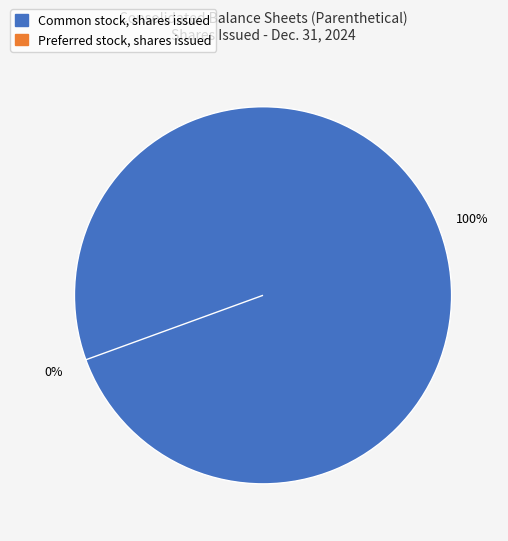

True or false: Preferred stock, shares issued accounts for 12% of the total.

False